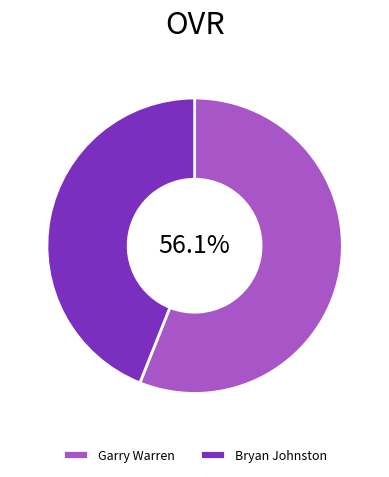

What is the ratio of the value at Bryan Johnston to the value at Garry Warren?

0.8